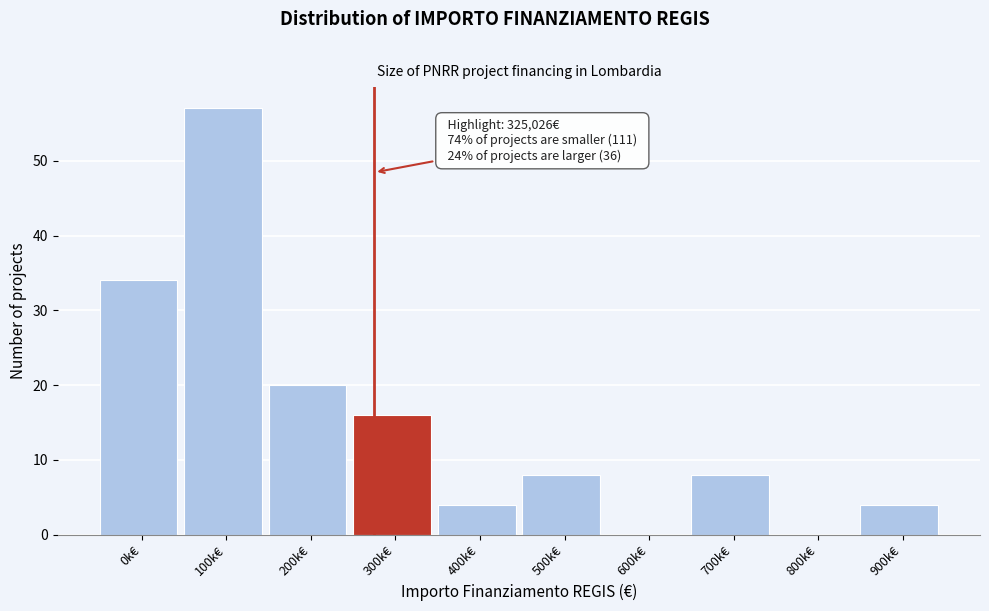

Reading left to right, transcribe all the data shown in this chart.

0k€=34	100k€=57	200k€=20	300k€=16	400k€=4	500k€=8	600k€=0	700k€=8	800k€=0	900k€=4